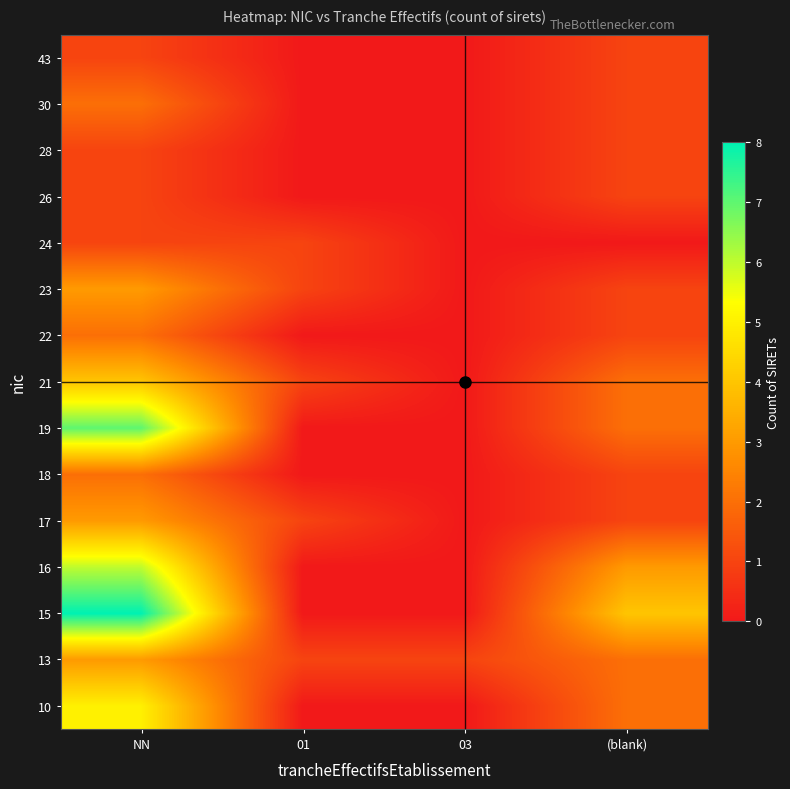

Which has a higher value, NN or (blank)?

NN